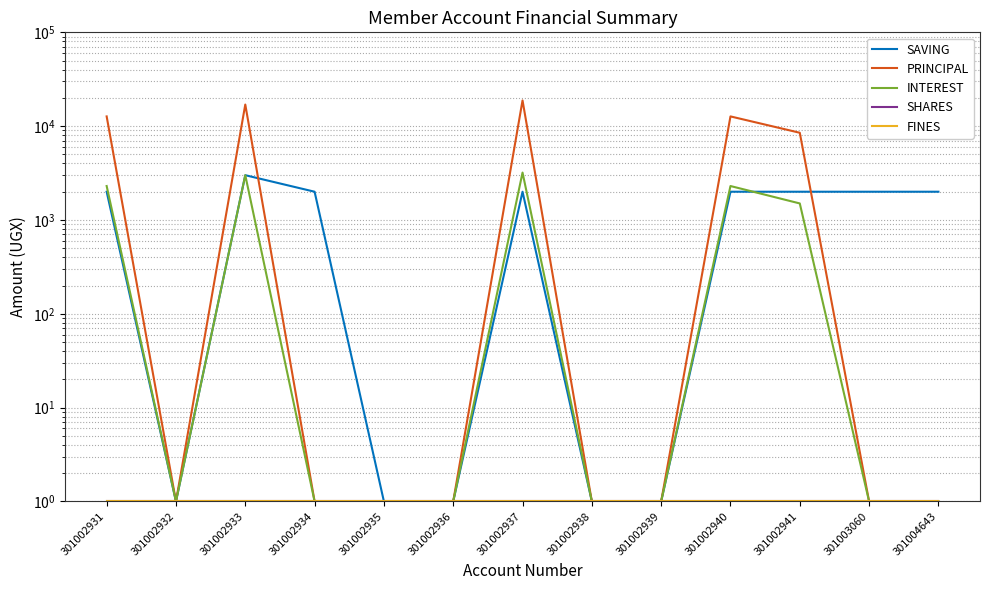

Reading right to left, transcribe all the data shown in this chart.

SAVING: 301004643=2000	301003060=2000	301002941=2000	301002940=2000	301002939=1	301002938=1	301002937=2000	301002936=1	301002935=1	301002934=2000	301002933=3000	301002932=1	301002931=2000
PRINCIPAL: 301004643=1	301003060=1	301002941=8500	301002940=12700	301002939=1	301002938=1	301002937=18800	301002936=1	301002935=1	301002934=1	301002933=17000	301002932=1	301002931=12700
INTEREST: 301004643=1	301003060=1	301002941=1500	301002940=2300	301002939=1	301002938=1	301002937=3200	301002936=1	301002935=1	301002934=1	301002933=3000	301002932=1	301002931=2300
SHARES: 301004643=1	301003060=1	301002941=1	301002940=1	301002939=1	301002938=1	301002937=1	301002936=1	301002935=1	301002934=1	301002933=1	301002932=1	301002931=1
FINES: 301004643=1	301003060=1	301002941=1	301002940=1	301002939=1	301002938=1	301002937=1	301002936=1	301002935=1	301002934=1	301002933=1	301002932=1	301002931=1